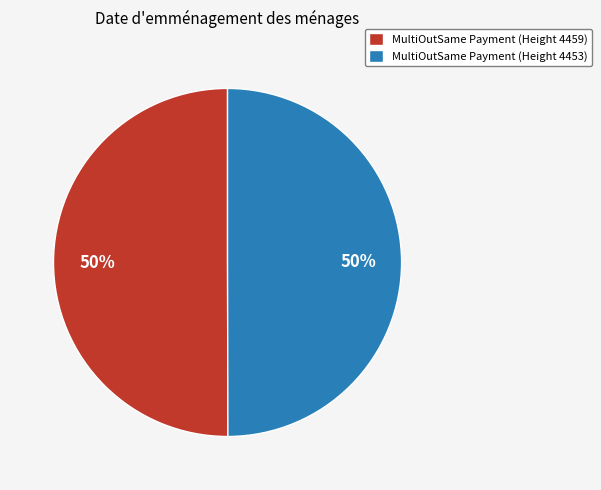

What percentage is the MultiOutSame Payment (Height 4459) slice, to the nearest percent?

50%